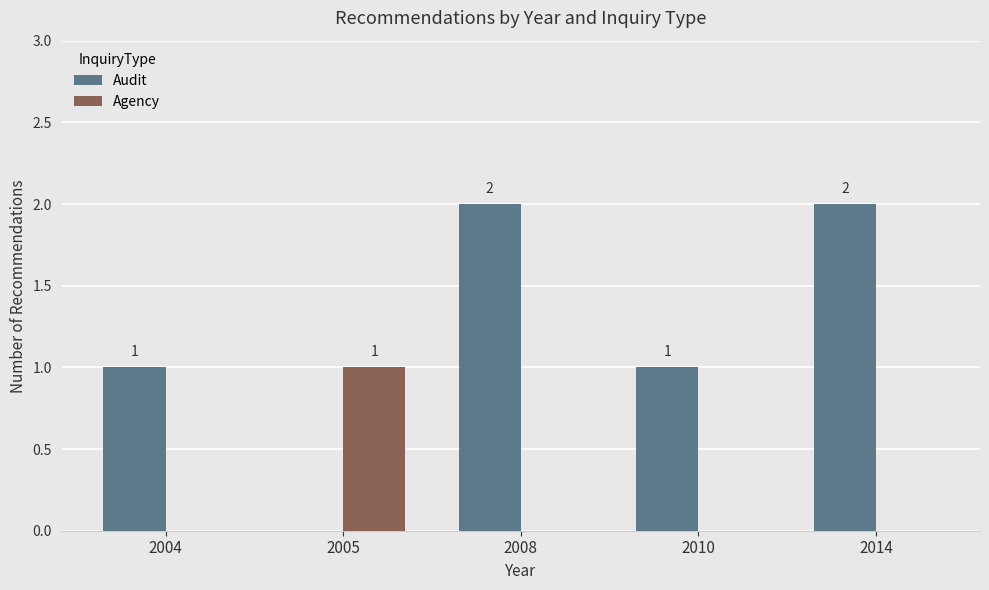

What is the sum of all Audit values?

6